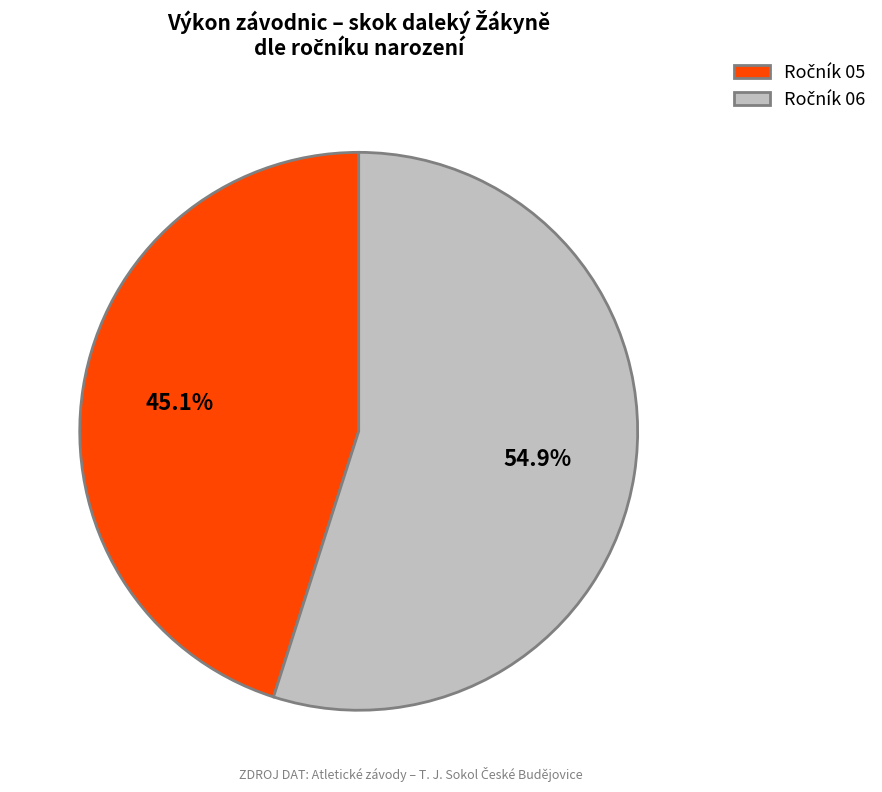

Is there any slice that represents more than half of the pie?

Yes